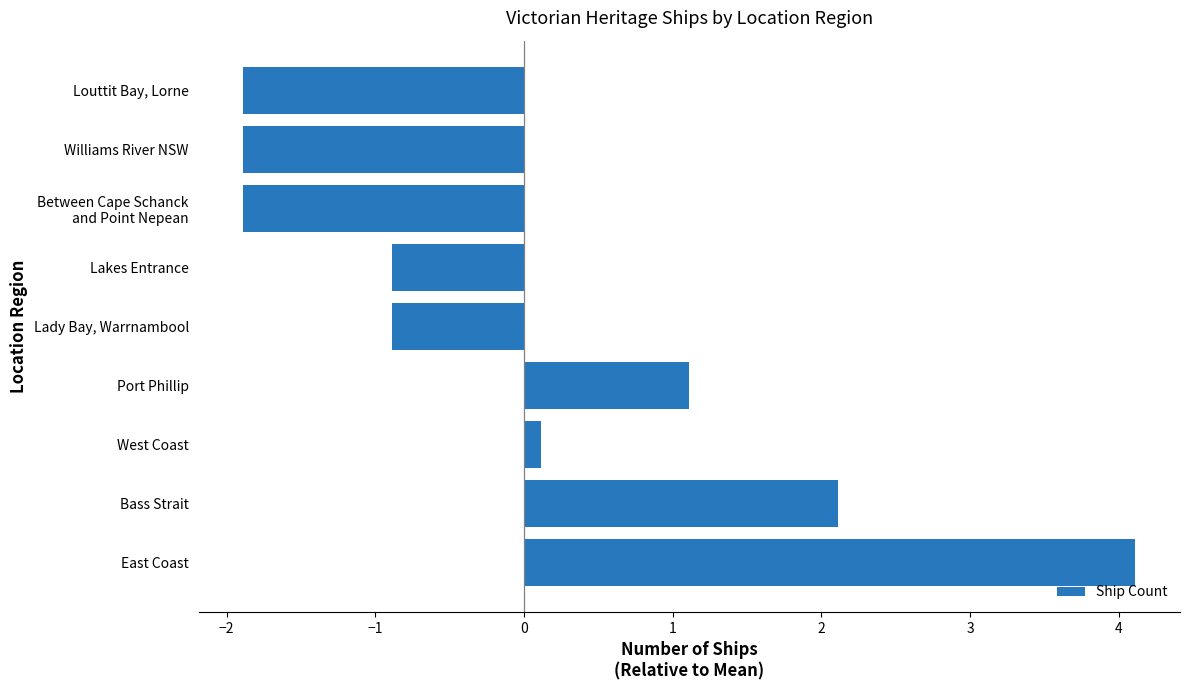

Does the chart contain stacked bars?

No